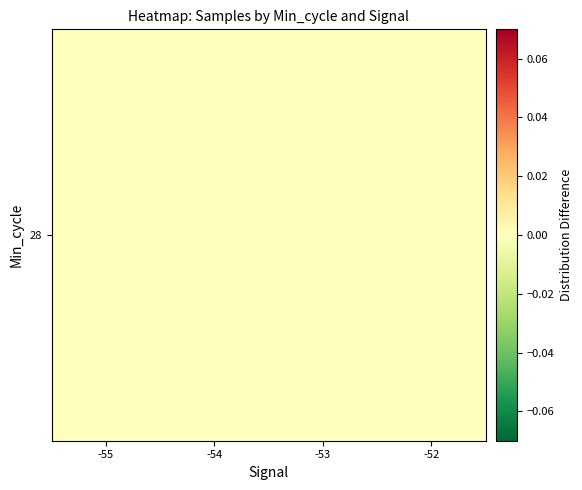

Reading right to left, transcribe all the data shown in this chart.

-52=0.0	-53=0.0	-54=-0.0	-55=-0.0